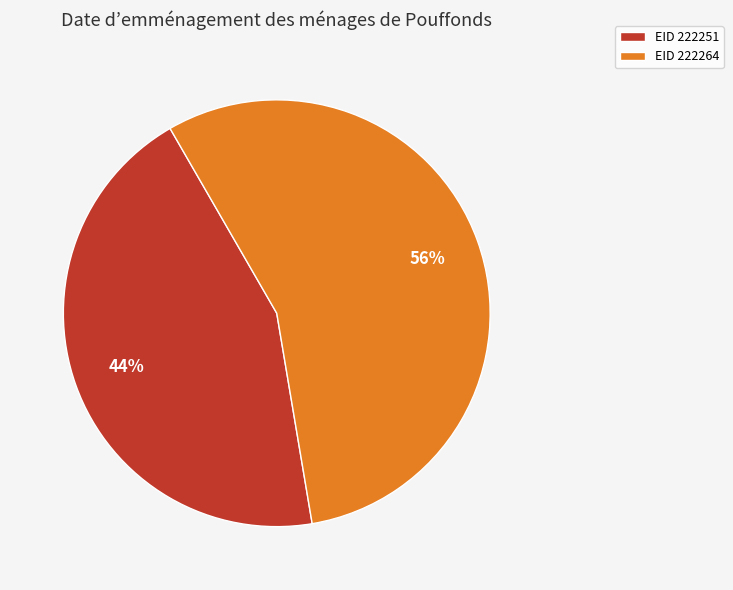

Rank the categories by value from lowest to highest.

EID 222251, EID 222264